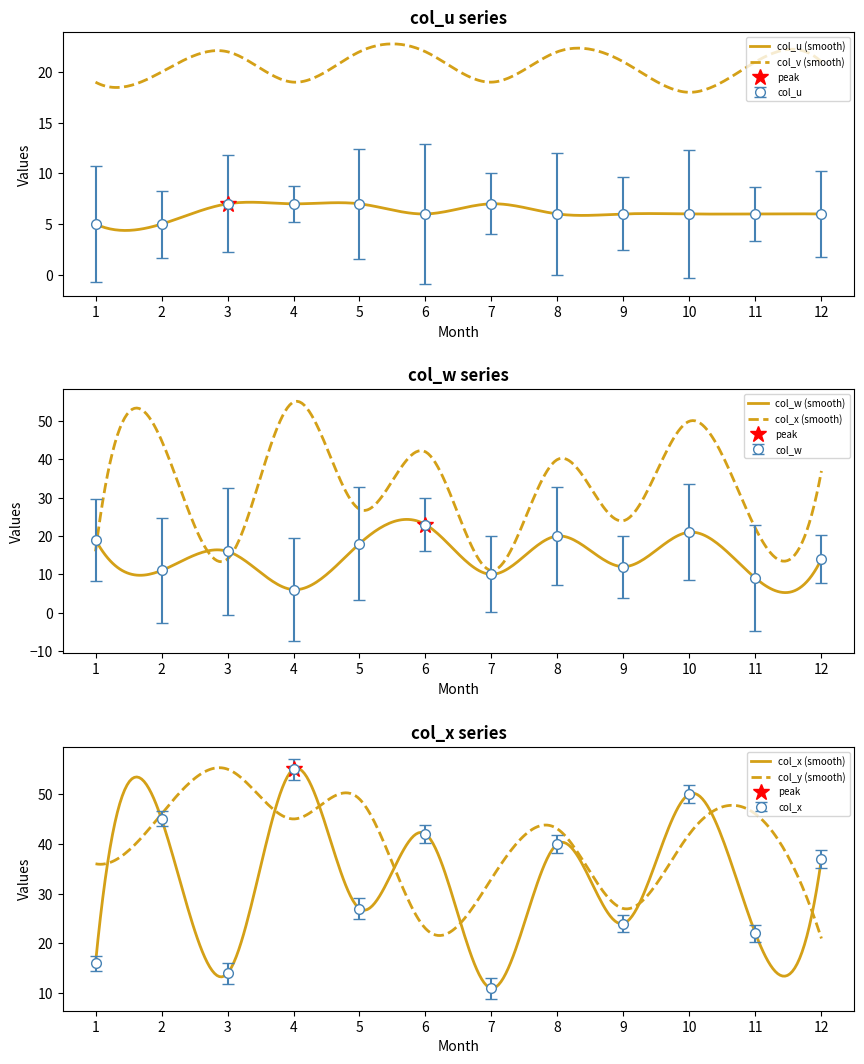

What is the difference between the highest and lowest values at 11?

16